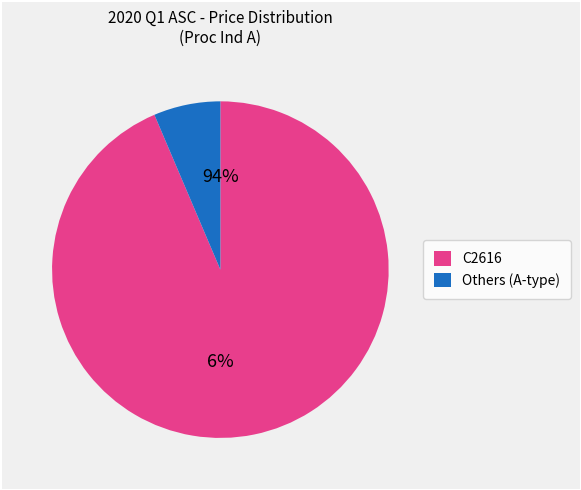

Is C1716 the majority of the pie?

No